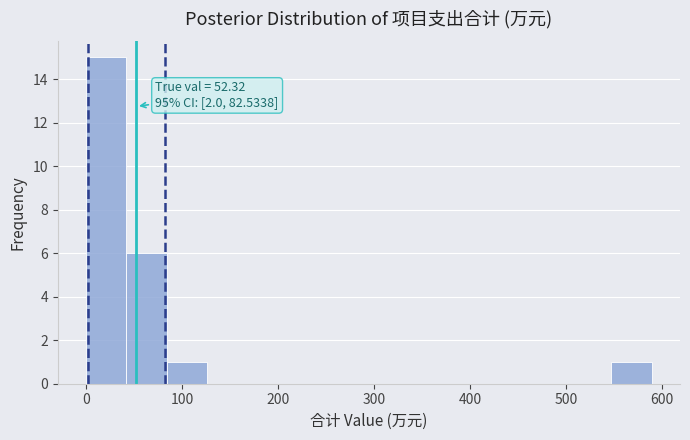

Which range on the x-axis has the tallest bar?

0 to 40